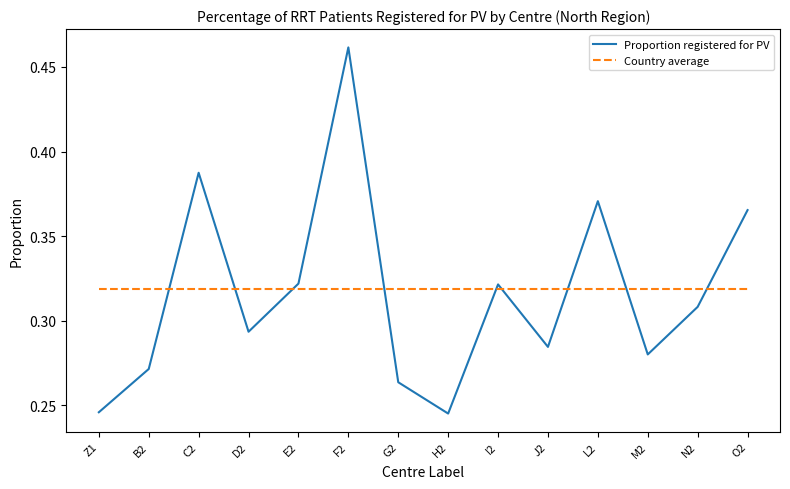

The Country average series shows 0.6 at D2. True or false?

False